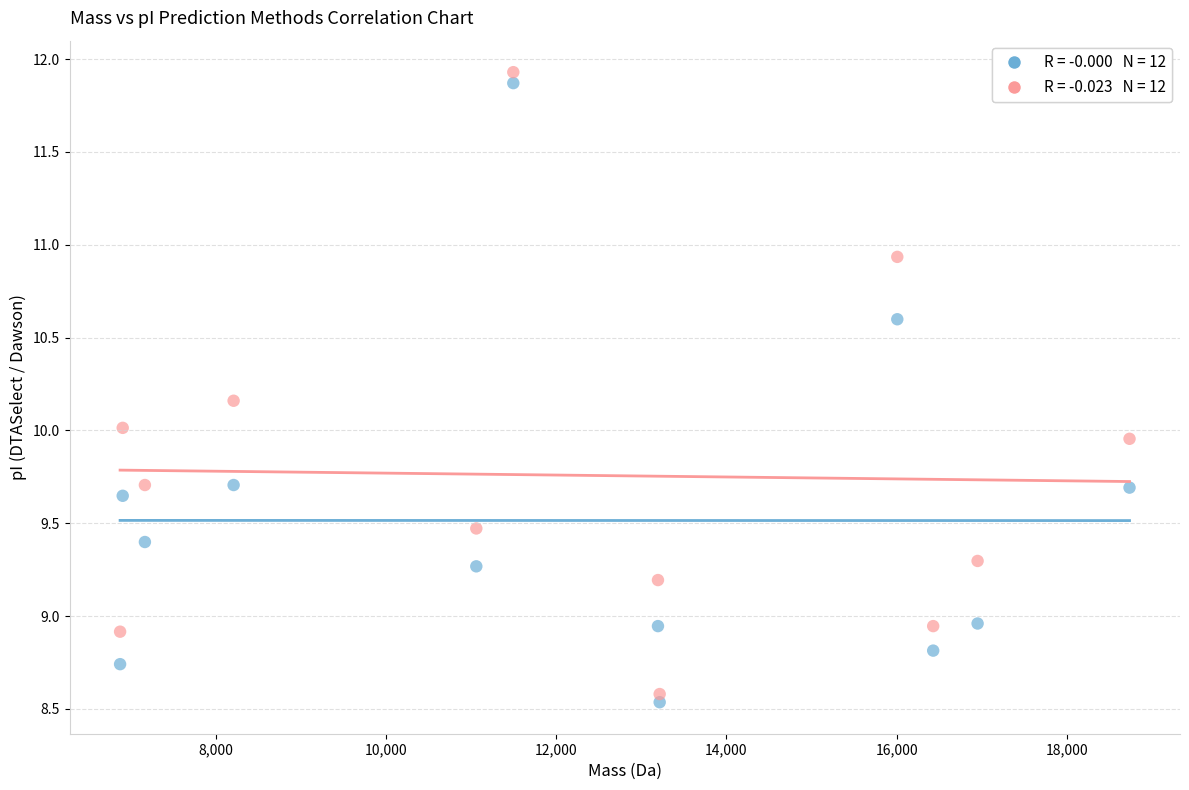

Across all data points, what is the range of X values (max minus min)?

11855.6